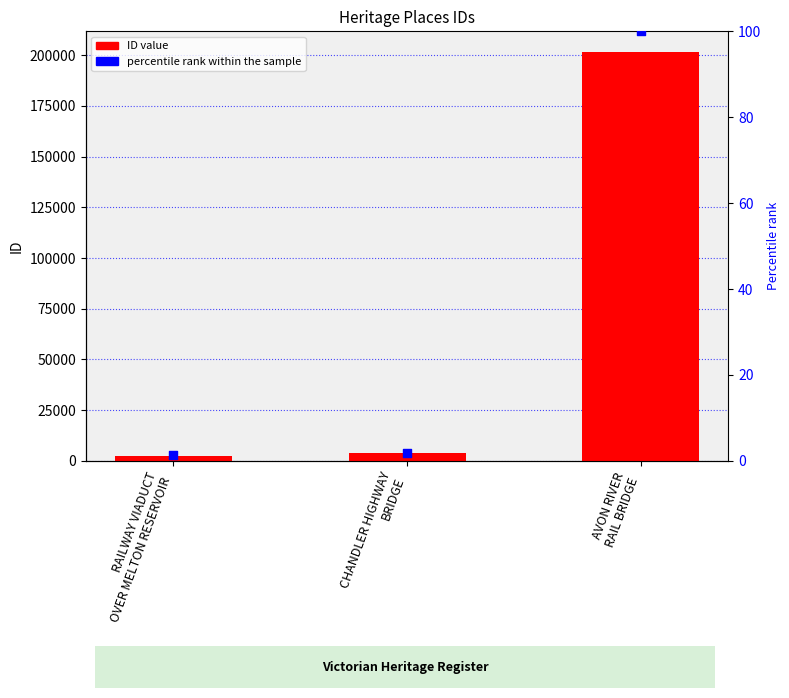

Which series has the largest total across all categories?

ID